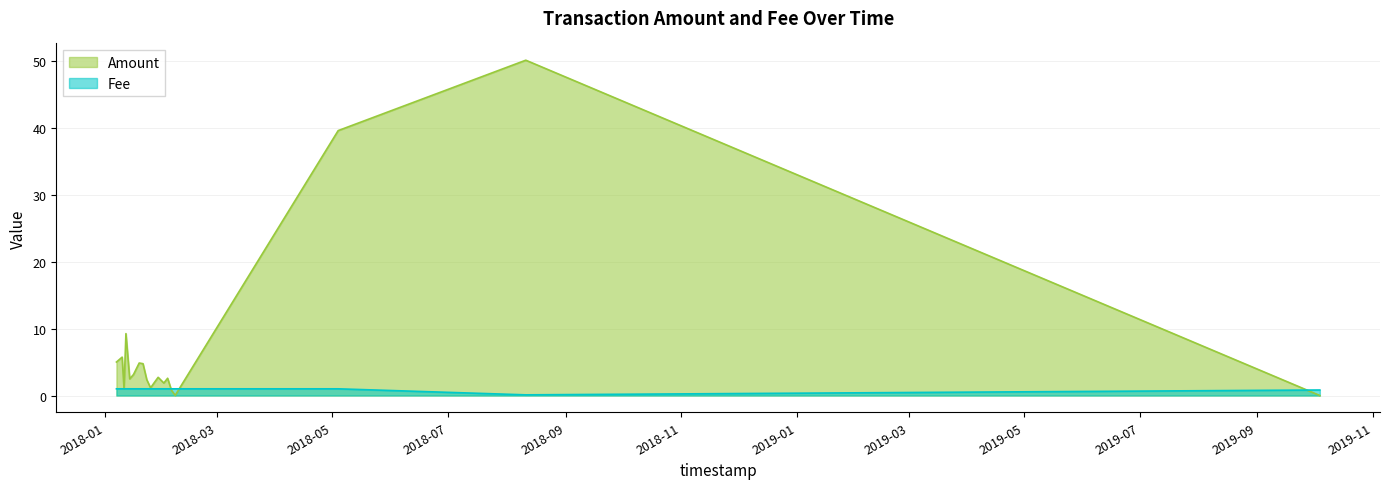

Which has a higher value, 2018-01-29 or 2018-01-25?

2018-01-29